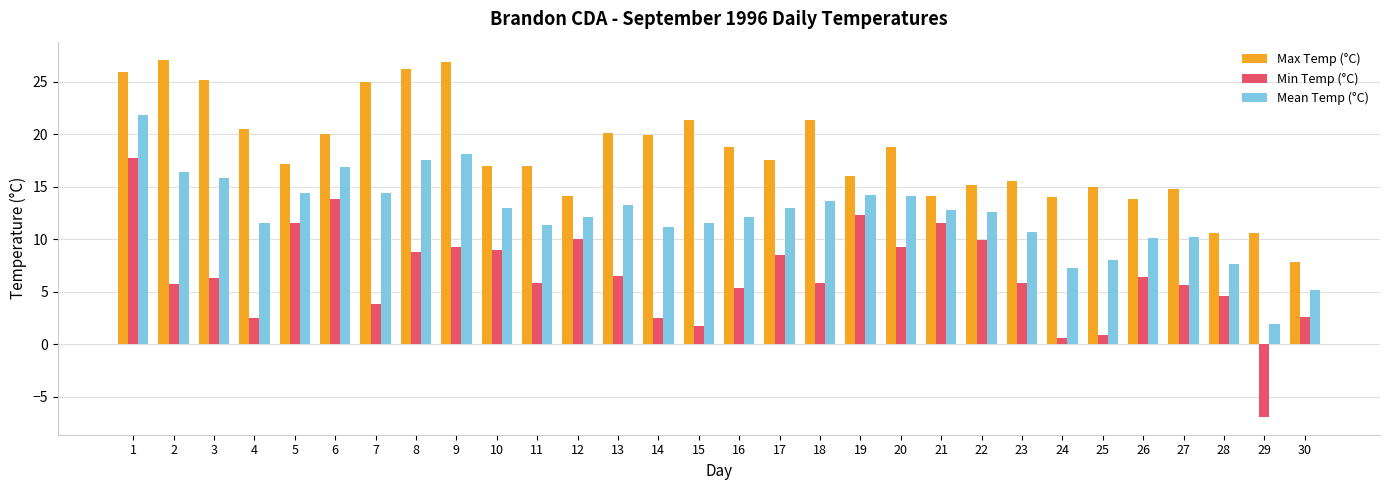

True or false: Mean Temp (°C) has a value of 13.4 at 28.

False